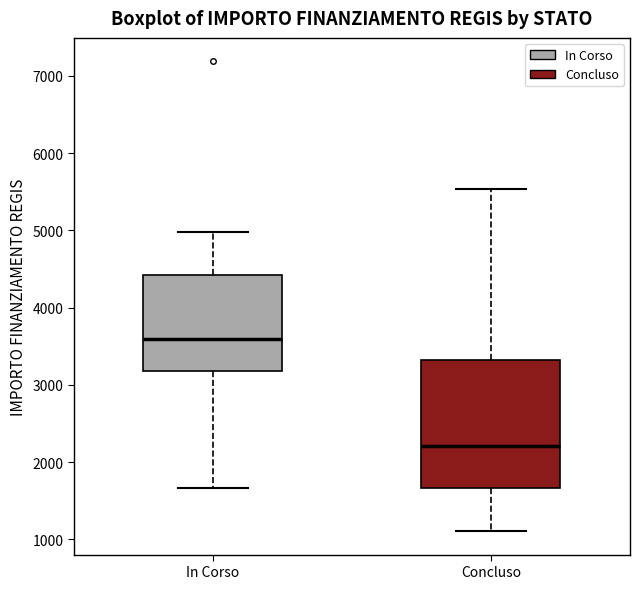

Which box's median line is the lowest?

Concluso